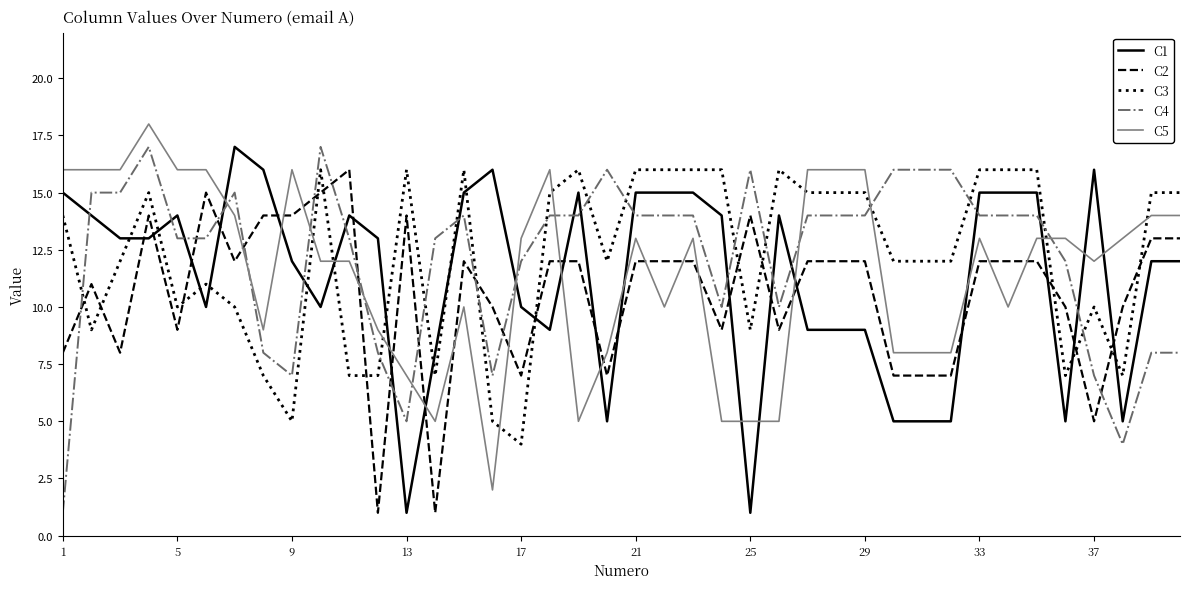

True or false: C2 and C4 cross at least once.

True